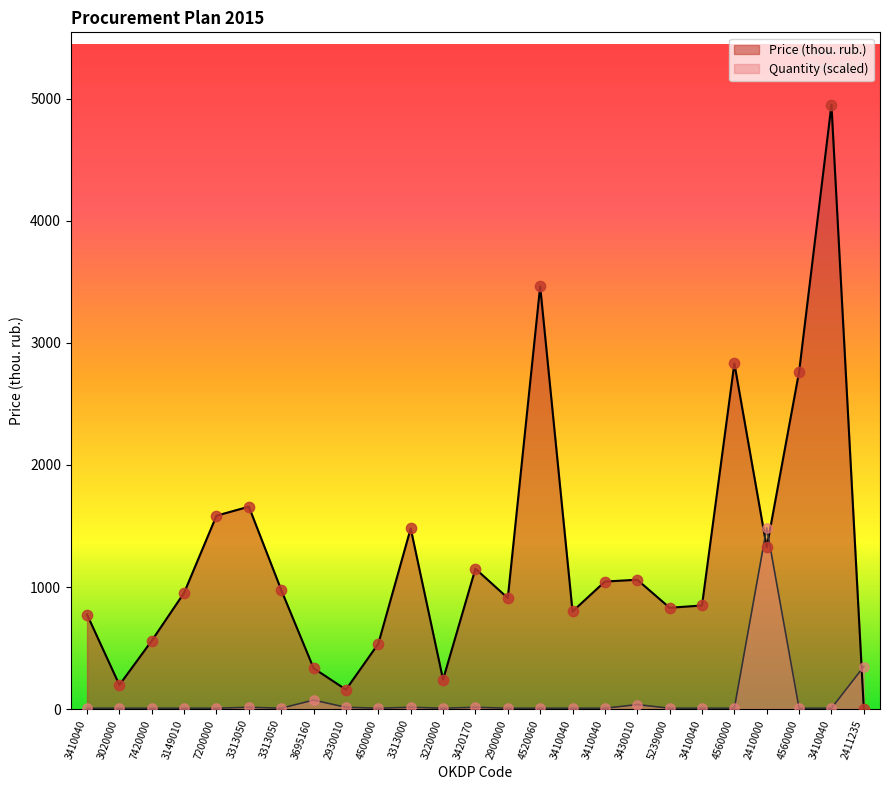

Is the value of Price at 3410040 greater than the value of Quantity at 2410000?

No